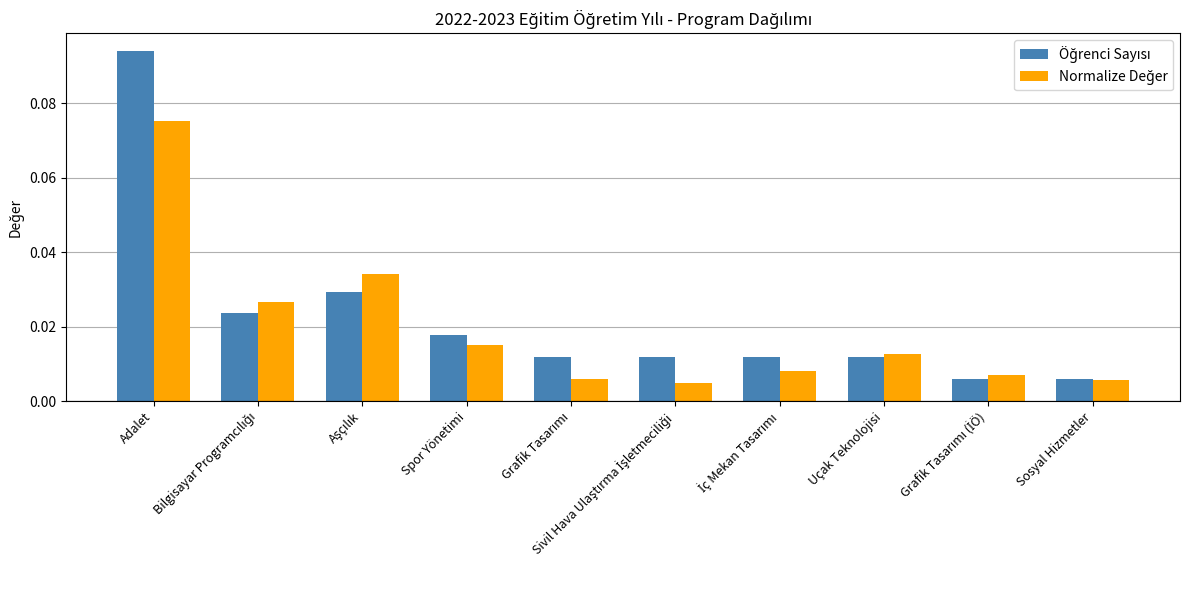

At how many categories does at least one series exceed 0?

10